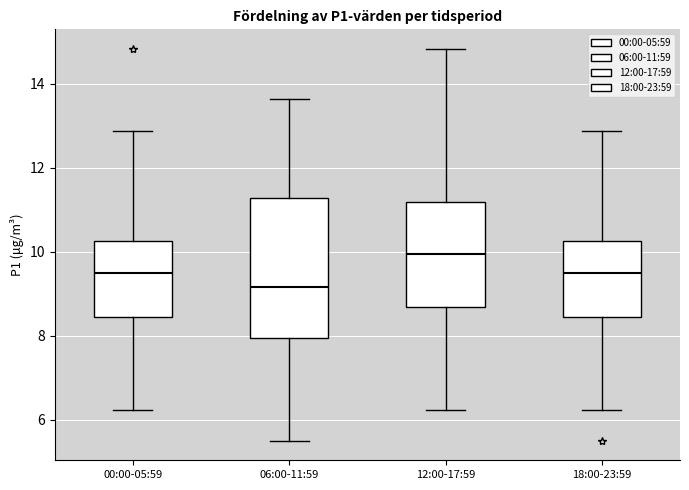

Where is the lower edge of the box for 06:00-11:59 on the y-axis? The values are not printed on the chart, so give them approximately, as read against the axis.

8.0